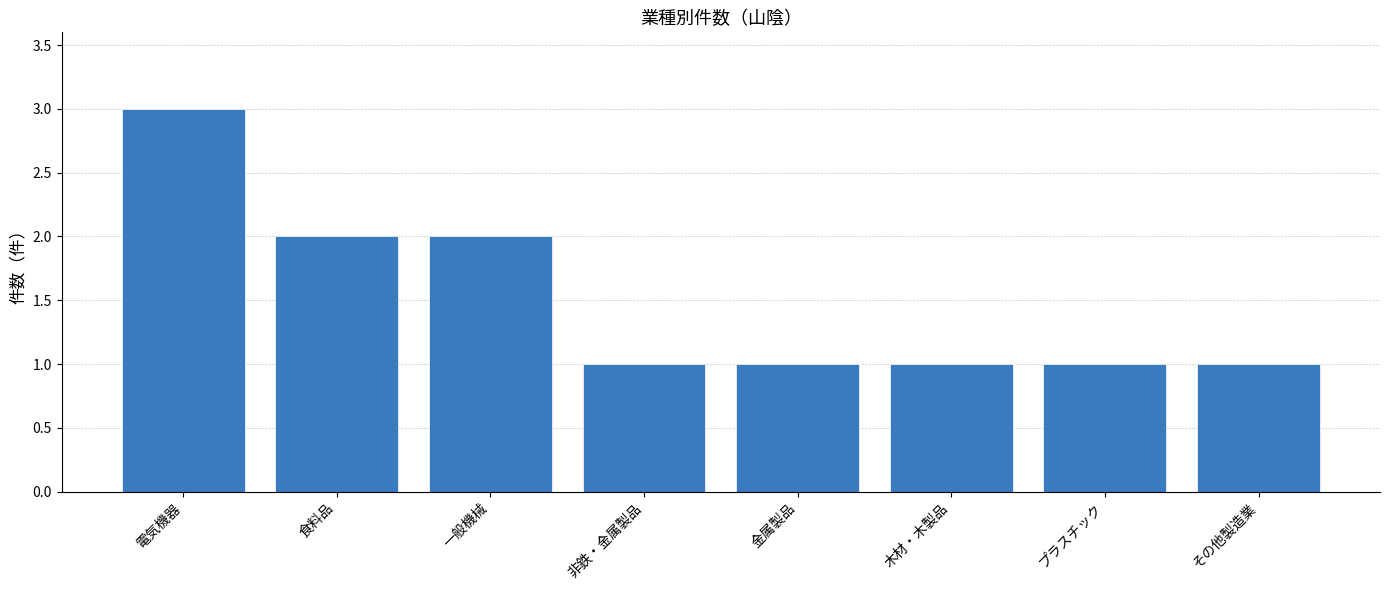

What is the greatest value displayed?

3